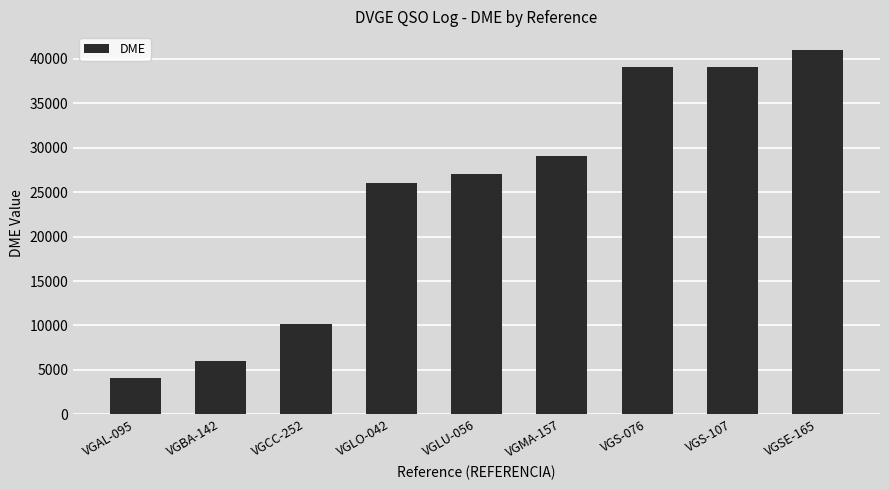

What is the maximum value shown in the chart?

41060